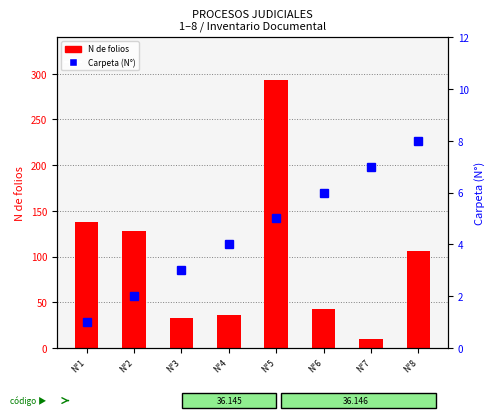

How many series are shown in this chart?

2